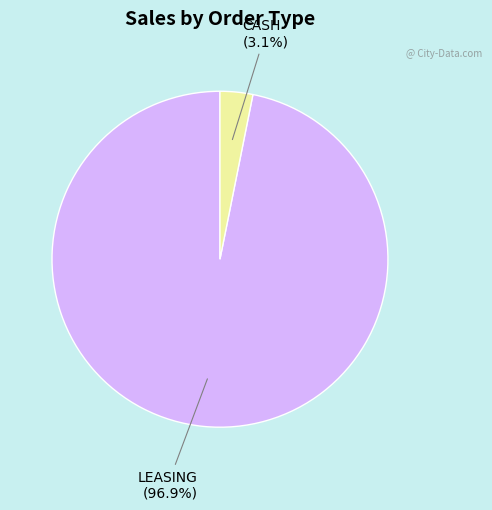

Is there a majority slice in this chart?

Yes